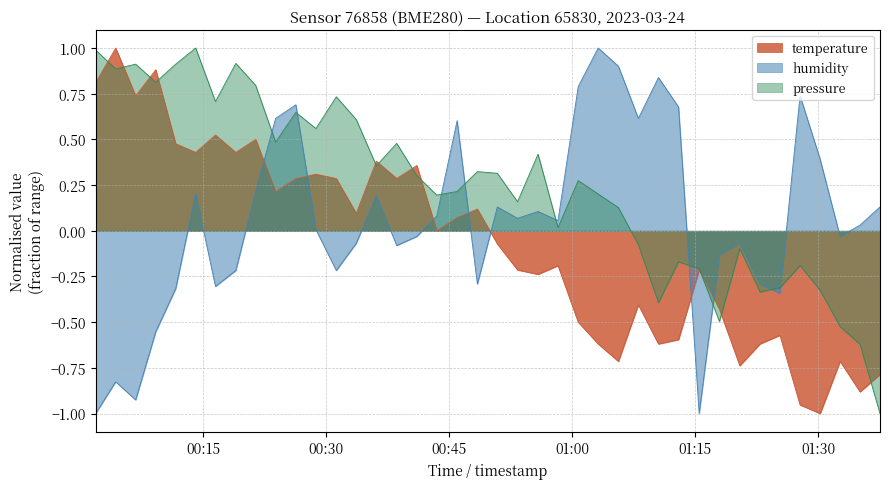

Is it true that pressure_norm equals -0.1 at 2023-03-24T01:27:47?

False